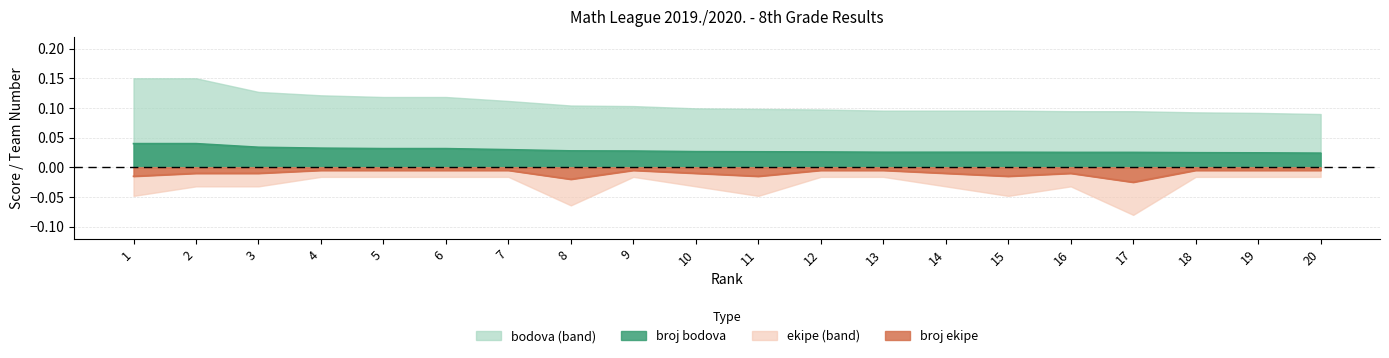

True or false: broj bodova and broj ekipe intersect in this chart.

False